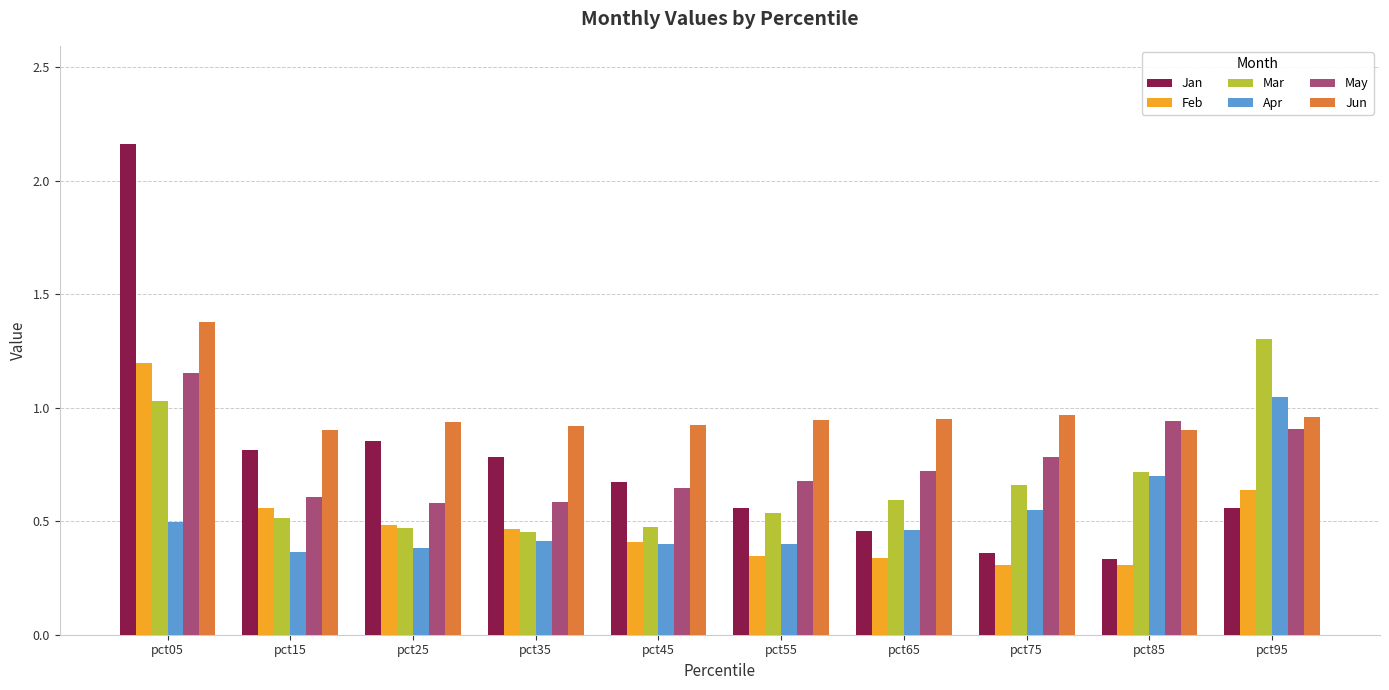

What is the difference between the maximum and minimum values in the Jan series?

1.8